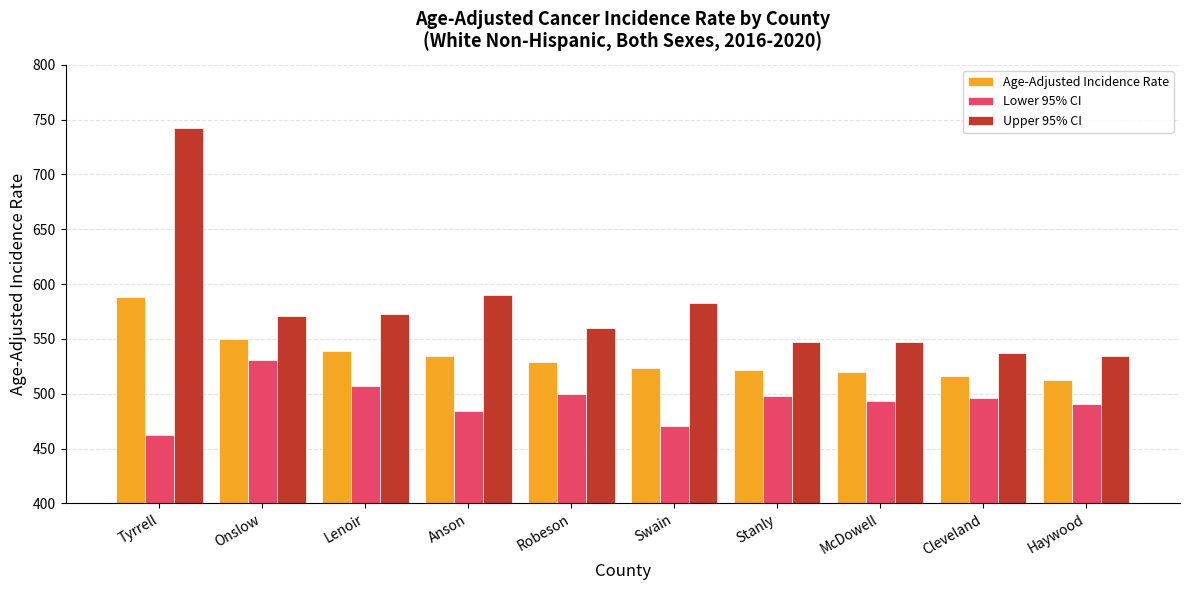

What is the value of the Age-Adjusted Incidence Rate bar at the 9th from the left?

516.5